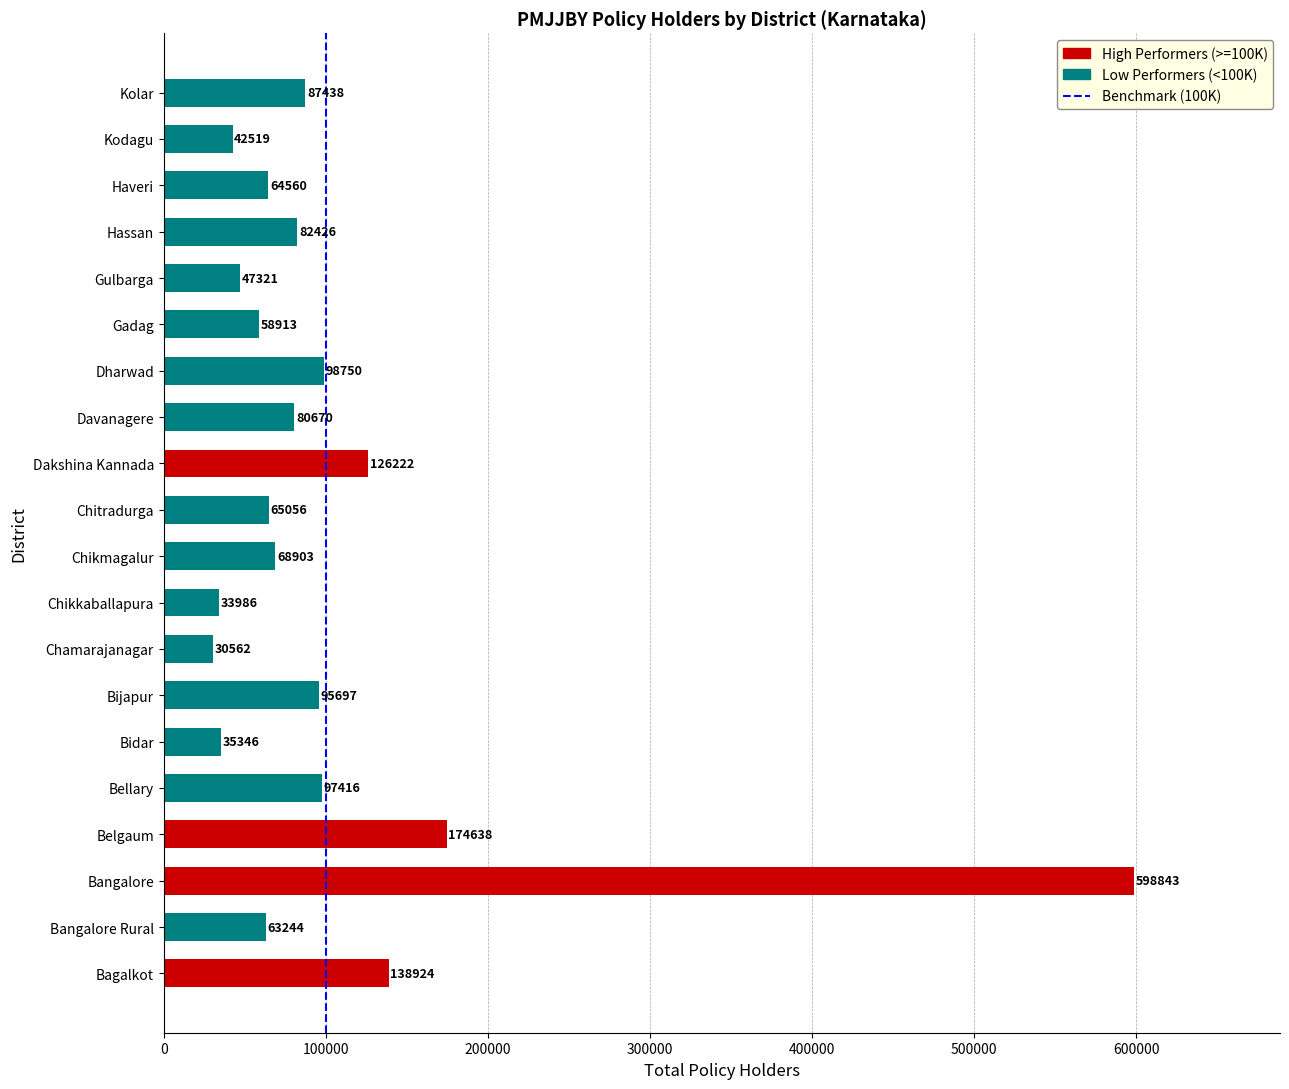

List the labels in order of value, largest first.

Bangalore, Belgaum, Bagalkot, Dakshina Kannada, Dharwad, Bellary, Bijapur, Kolar, Hassan, Davanagere, Chikmagalur, Chitradurga, Haveri, Bangalore Rural, Gadag, Gulbarga, Kodagu, Bidar, Chikkaballapura, Chamarajanagar